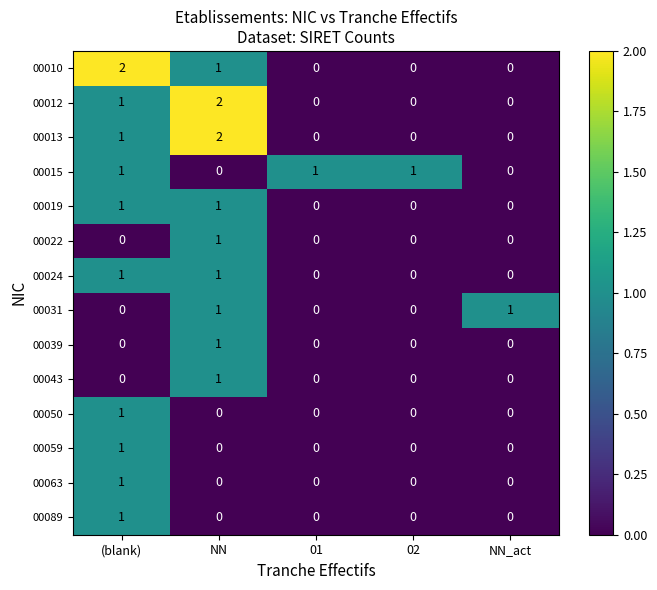

True or false: 00015 has a value of 0 at NN_act.

True